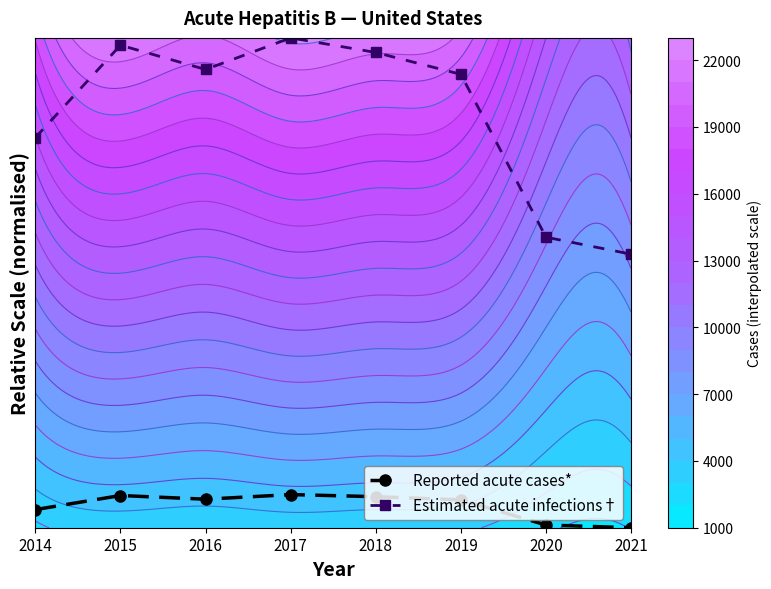

Which series has the largest total across all categories?

Estimated acute infections†